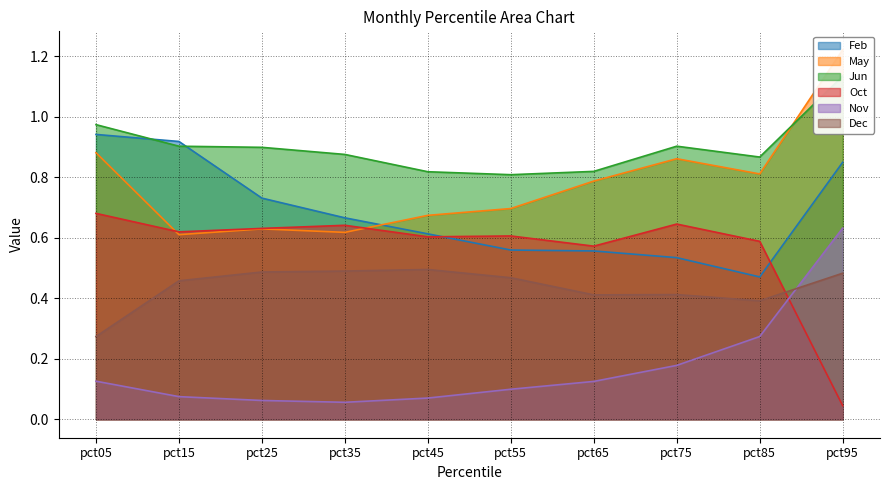

How many interior local peaks does the Jun series have?

1